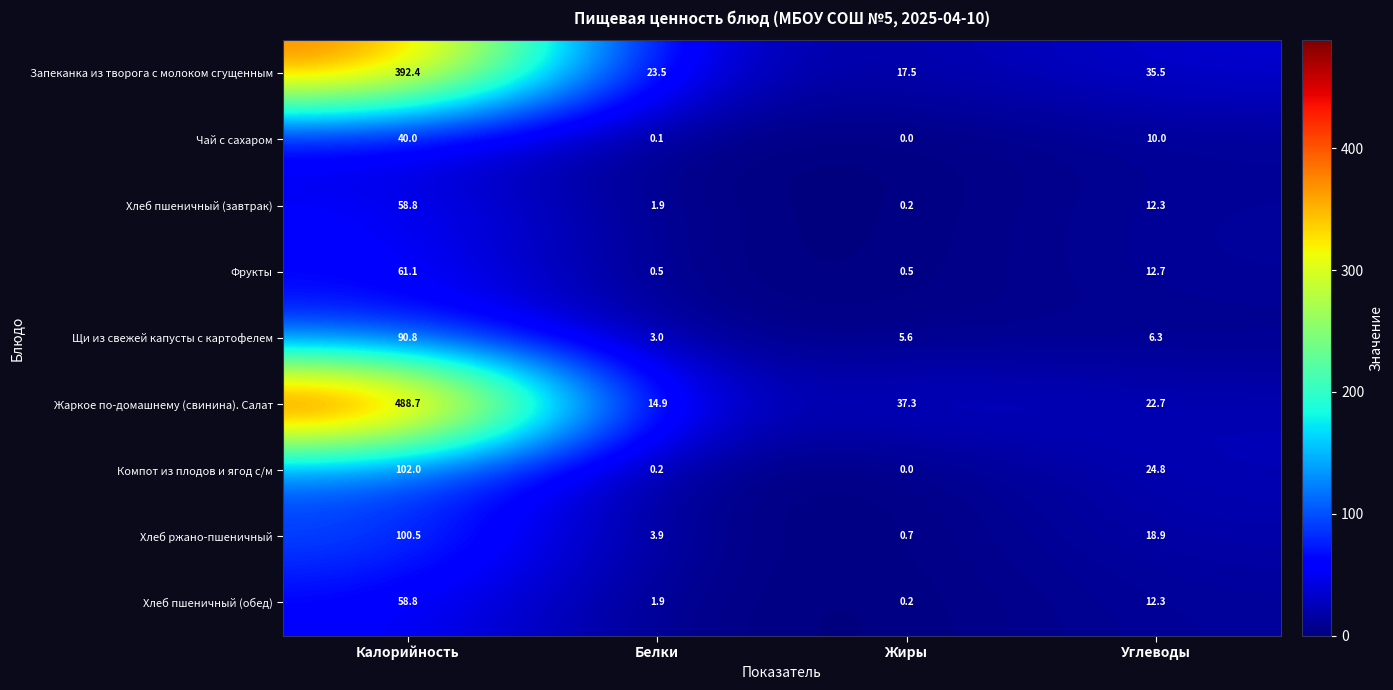

True or false: Хлеб пшеничный (обед) has a value of 12.3 at Углеводы.

True